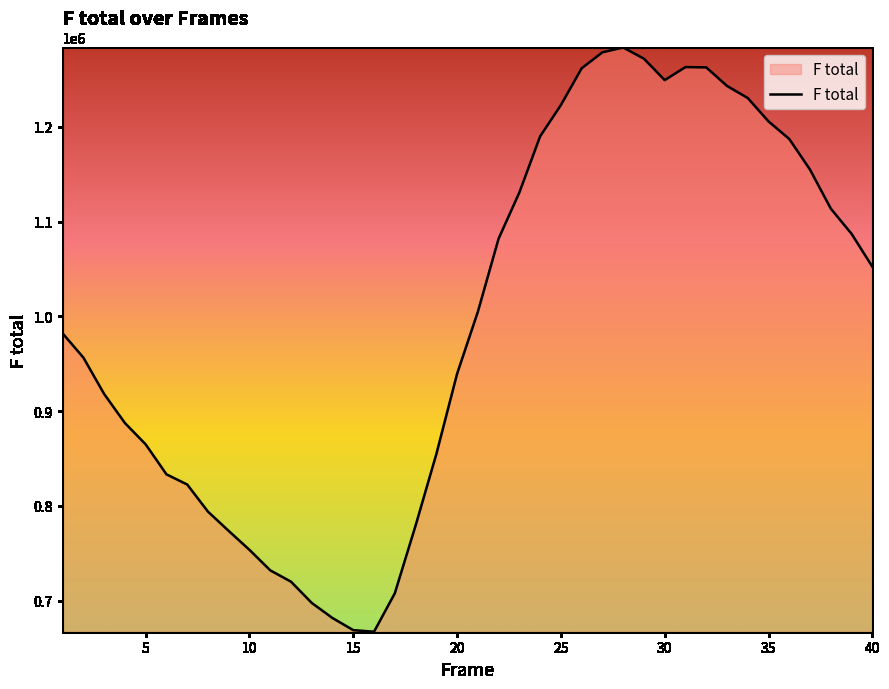

What is the greatest value displayed?

1283596